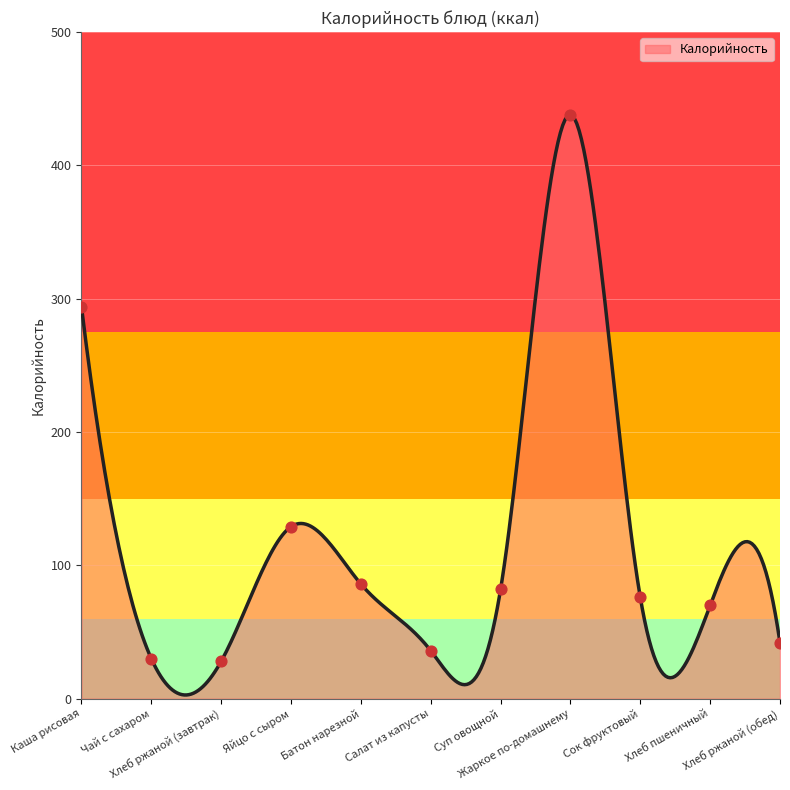

Approximately how many times larger is the value at Батон нарезной compared to Салат из капусты?

2.4